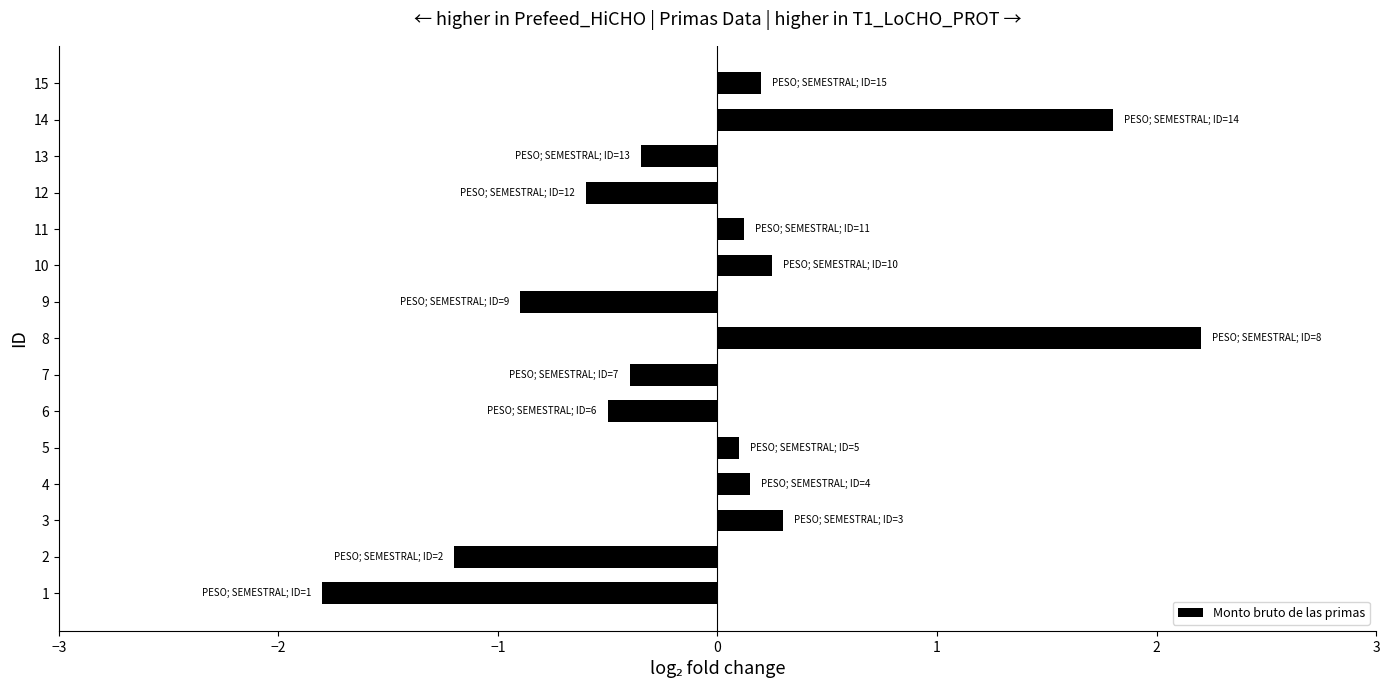

What is the sum of all values?

-0.6